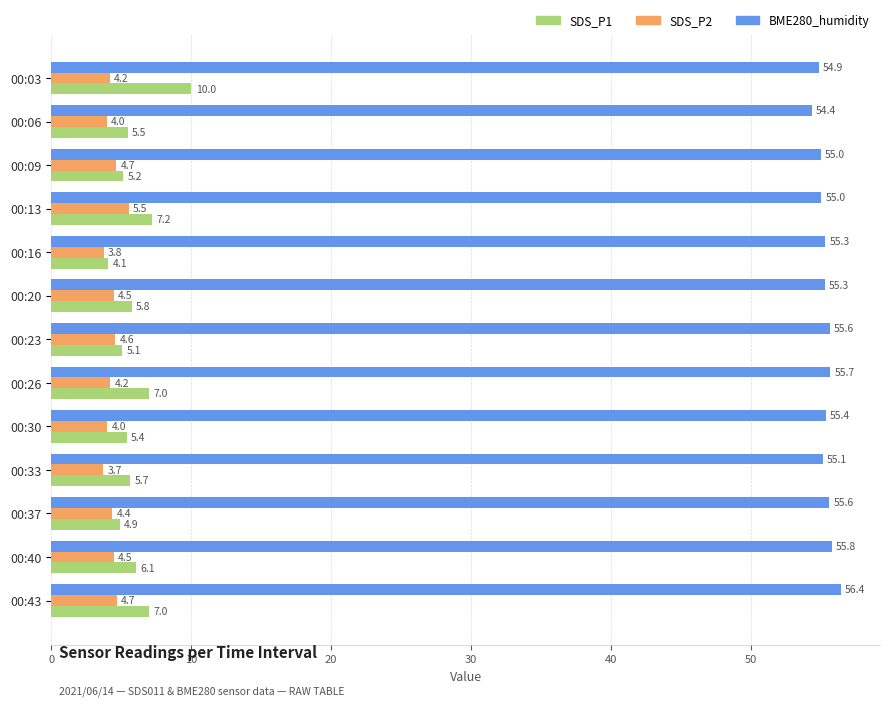

Count the number of data series in this chart.

3